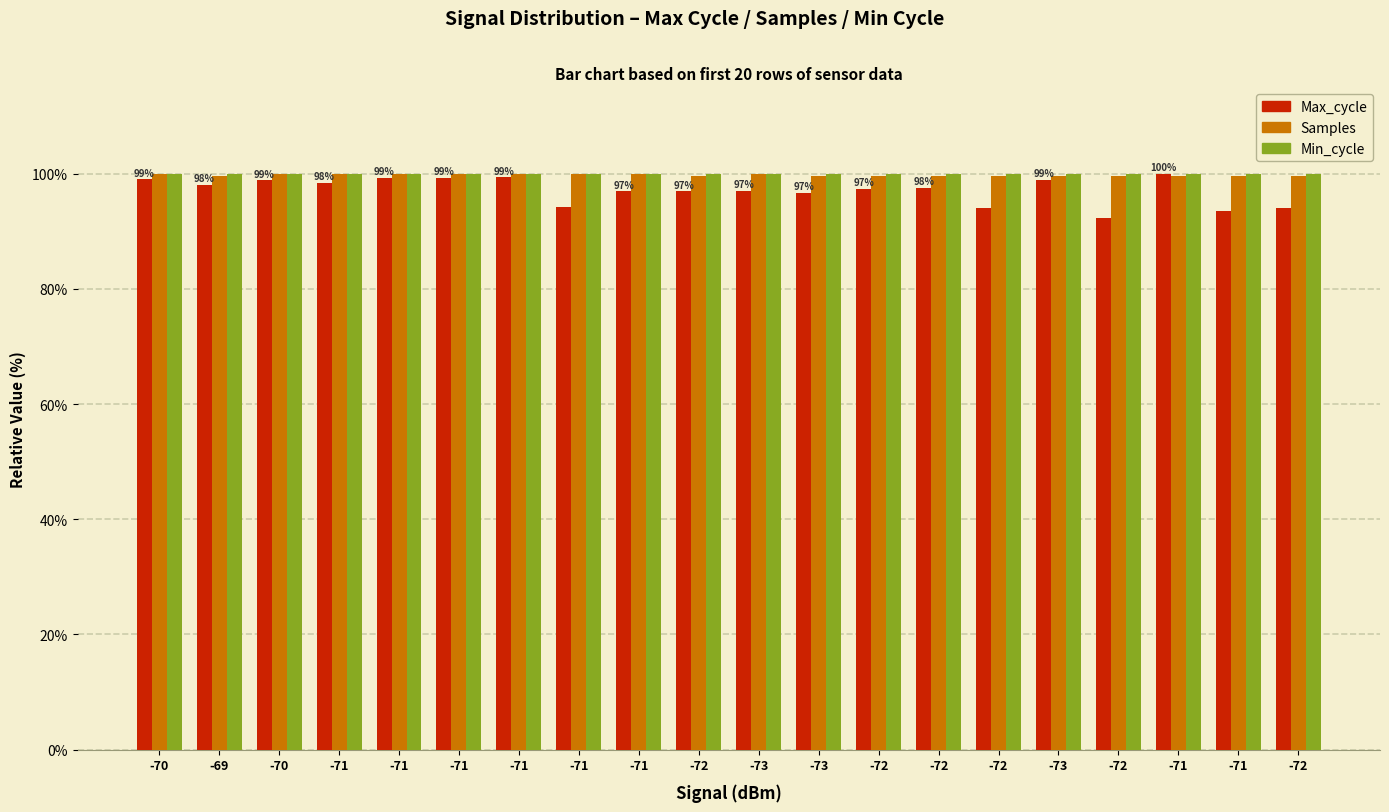

Reading left to right, what are all the values shown in this chart?

Max_cycle: -70=99.0	-69=98.1	-70=98.8	-71=98.4	-71=99.3	-71=99.3	-71=99.3	-71=94.3	-71=96.9	-72=96.9	-73=97.0	-73=96.7	-72=97.3	-72=97.6	-72=94.0	-73=98.9	-72=92.4	-71=100.0	-71=93.5	-72=94.0
Samples: -70=100.0	-69=99.6	-70=100.0	-71=100.0	-71=100.0	-71=100.0	-71=100.0	-71=99.9	-71=100.0	-72=99.6	-73=100.0	-73=99.6	-72=99.6	-72=99.6	-72=99.6	-73=99.6	-72=99.6	-71=99.6	-71=99.6	-72=99.6
Min_cycle: -70=100.0	-69=100.0	-70=100.0	-71=100.0	-71=100.0	-71=100.0	-71=100.0	-71=100.0	-71=100.0	-72=100.0	-73=100.0	-73=100.0	-72=100.0	-72=100.0	-72=100.0	-73=100.0	-72=100.0	-71=100.0	-71=100.0	-72=100.0